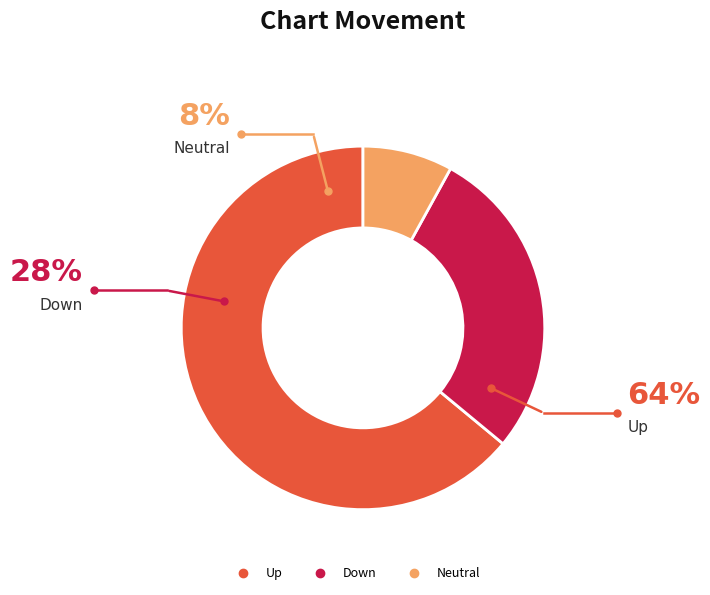

Is there a majority slice in this chart?

Yes